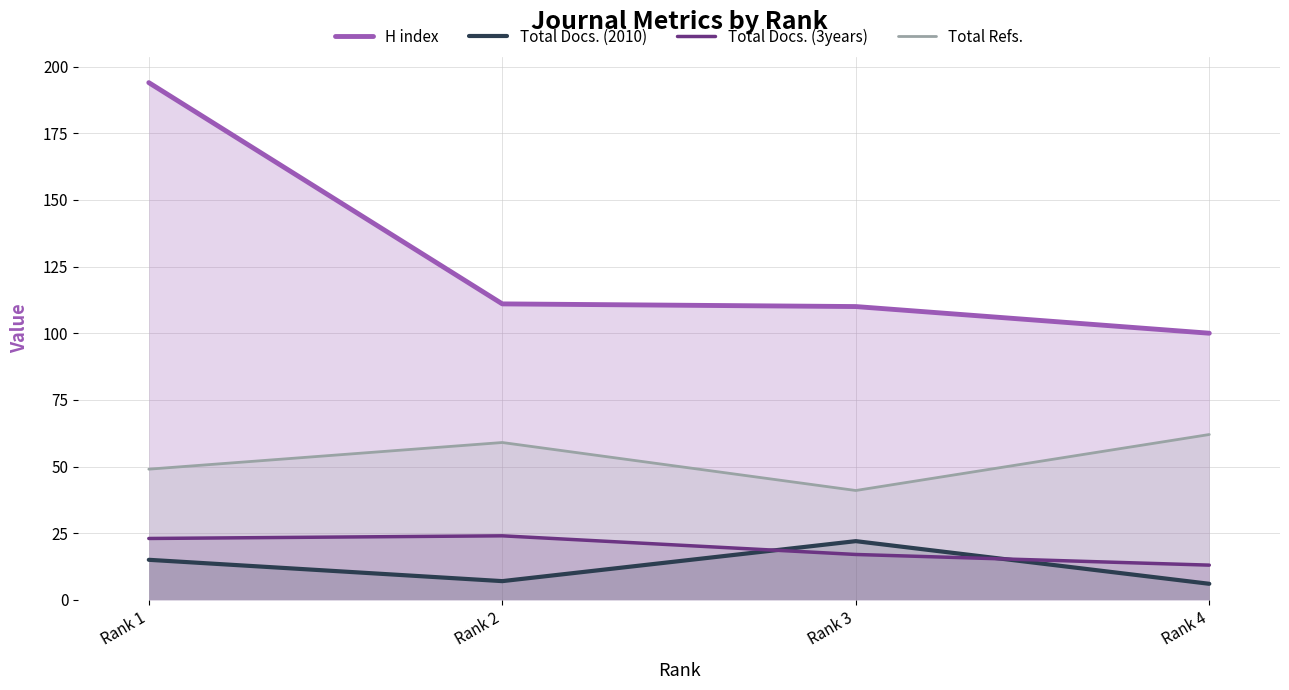

How many interior local valleys does the Total Refs. series have?

1